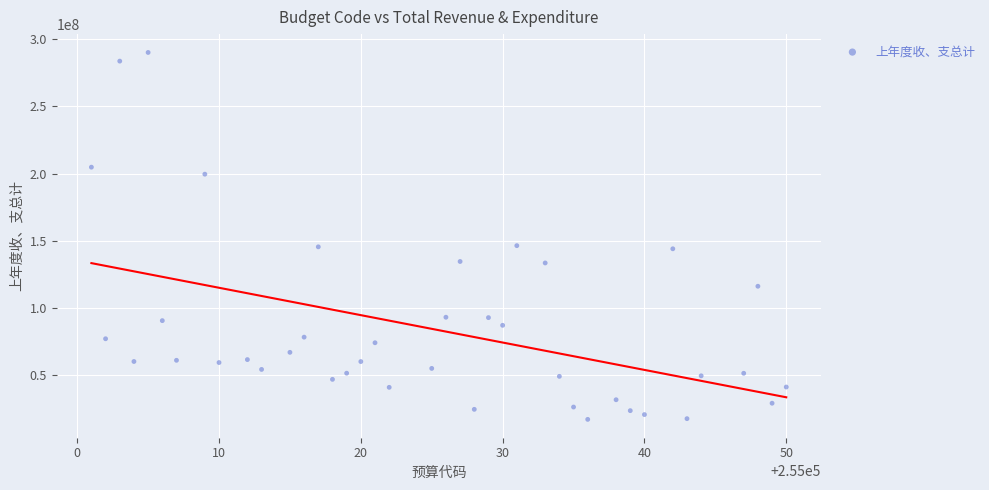

What is the range of X values (max minus min)?

49.0